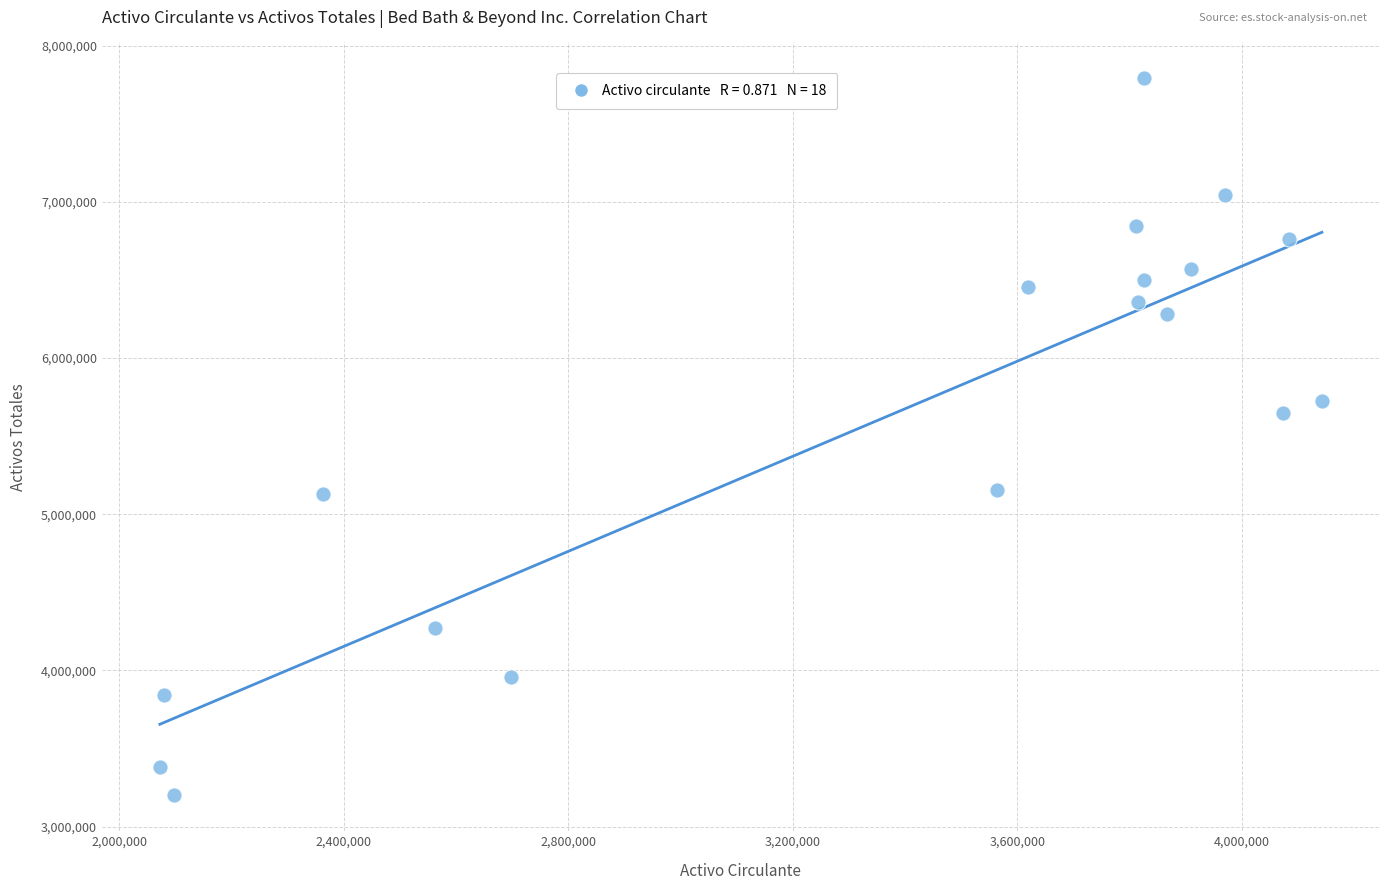

What Y value in the scatter plot is closest to 5495247?

5646193